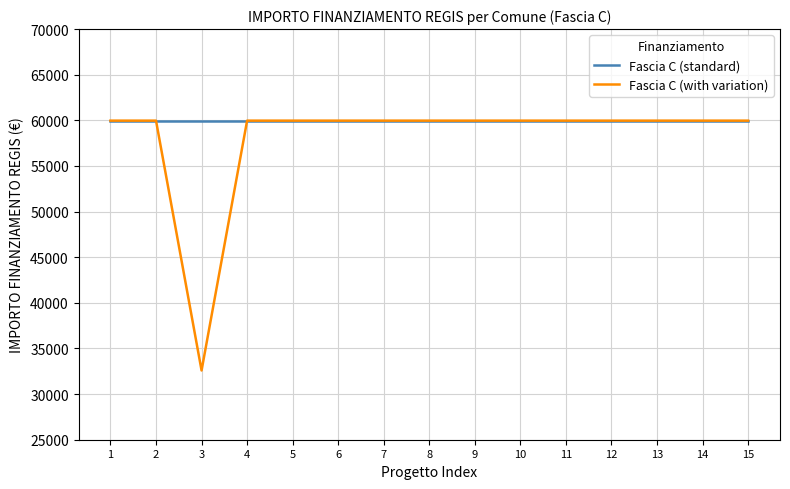

What is the total value across all series at 14?

119932